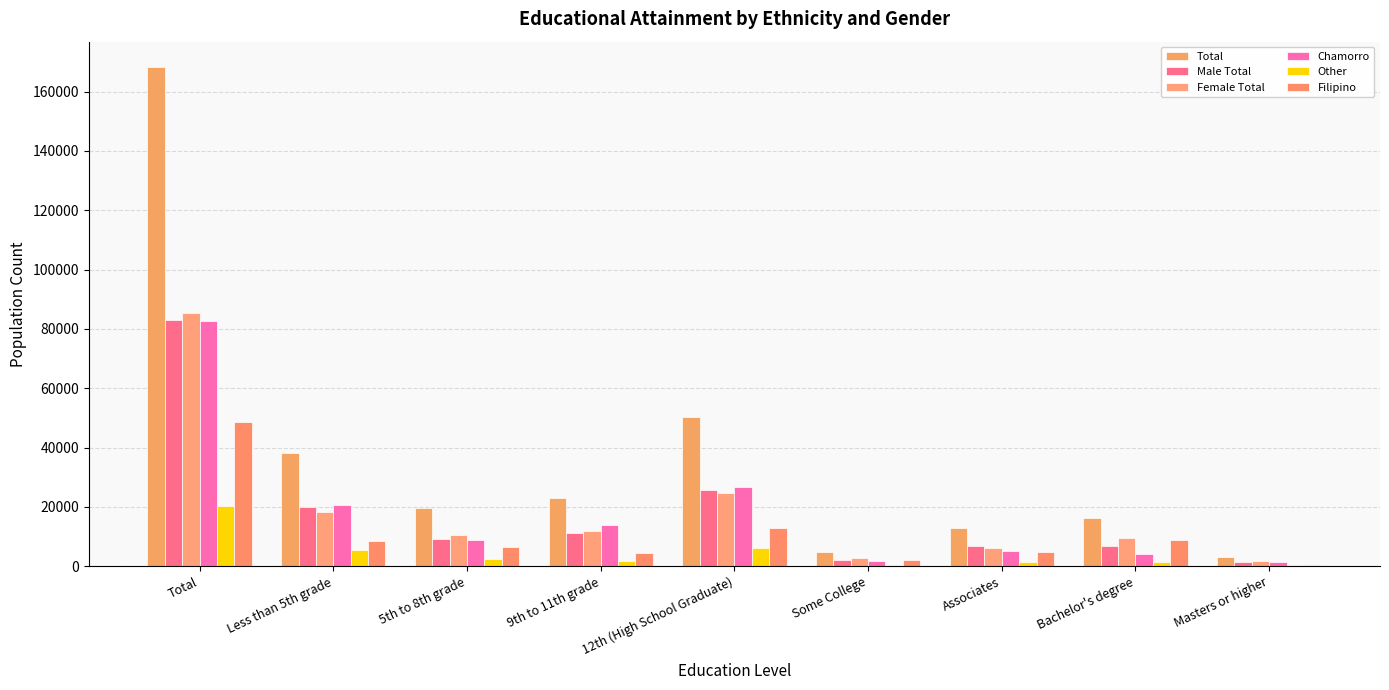

The value of Total at Less than 5th grade is 16320. True or false?

False